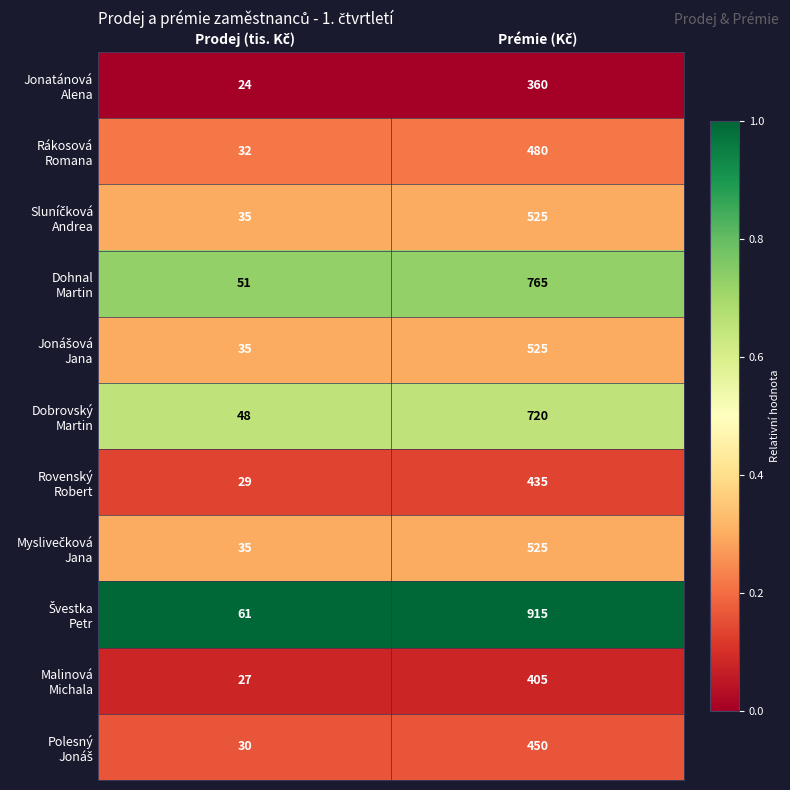

What is the maximum value shown in the chart?

915